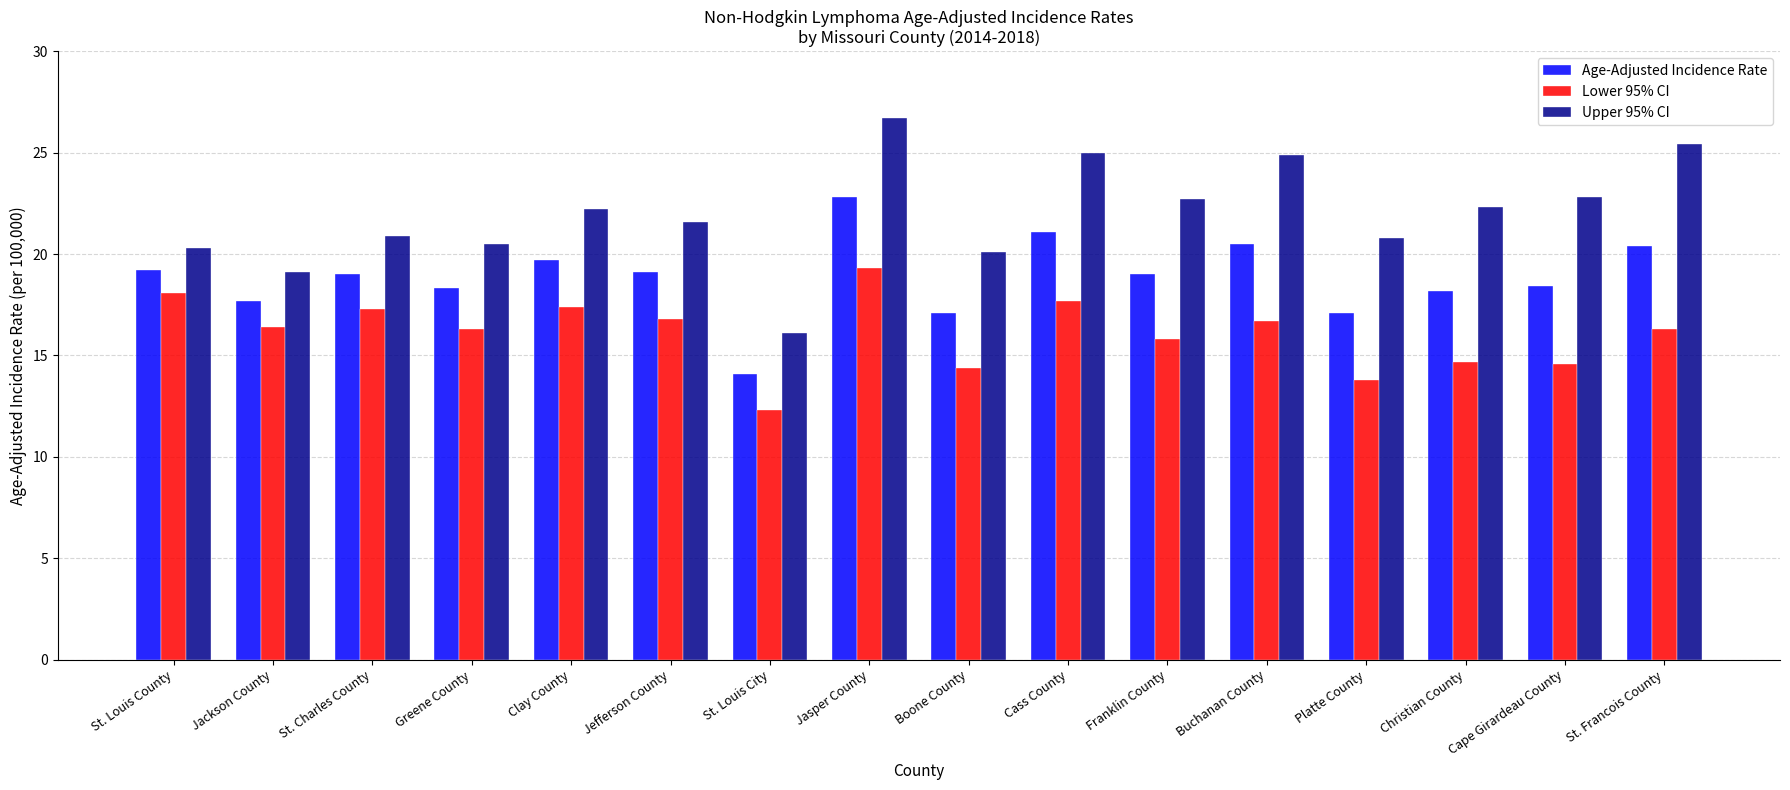

List the series in order of their overall mean, lowest first.

Lower 95% CI, Age-Adjusted Incidence Rate, Upper 95% CI